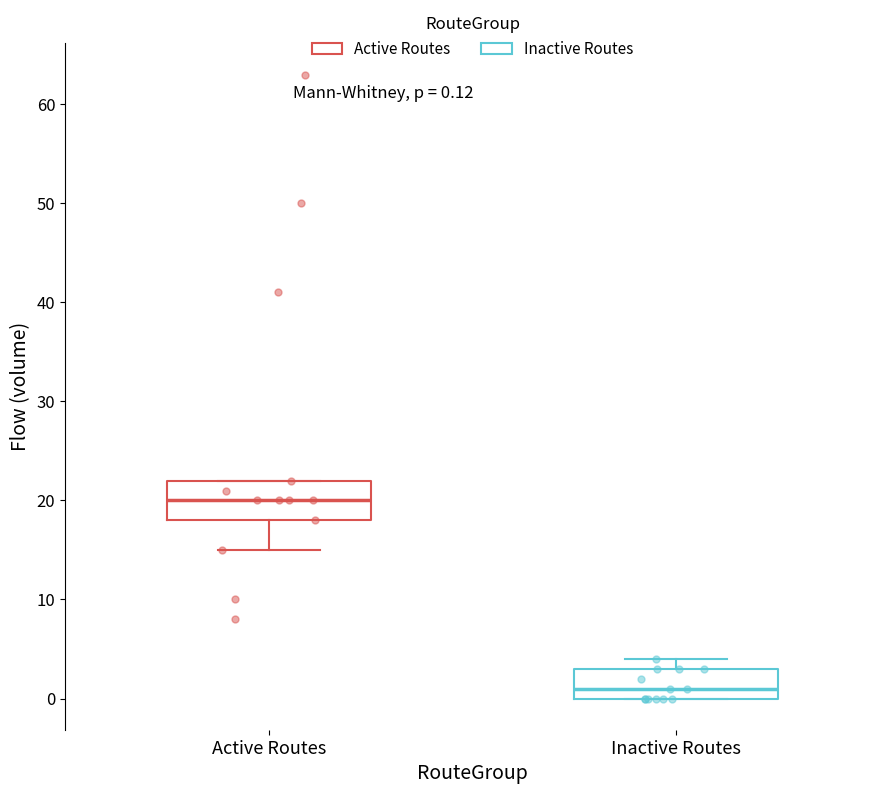

Which box has the highest median line?

Active Routes